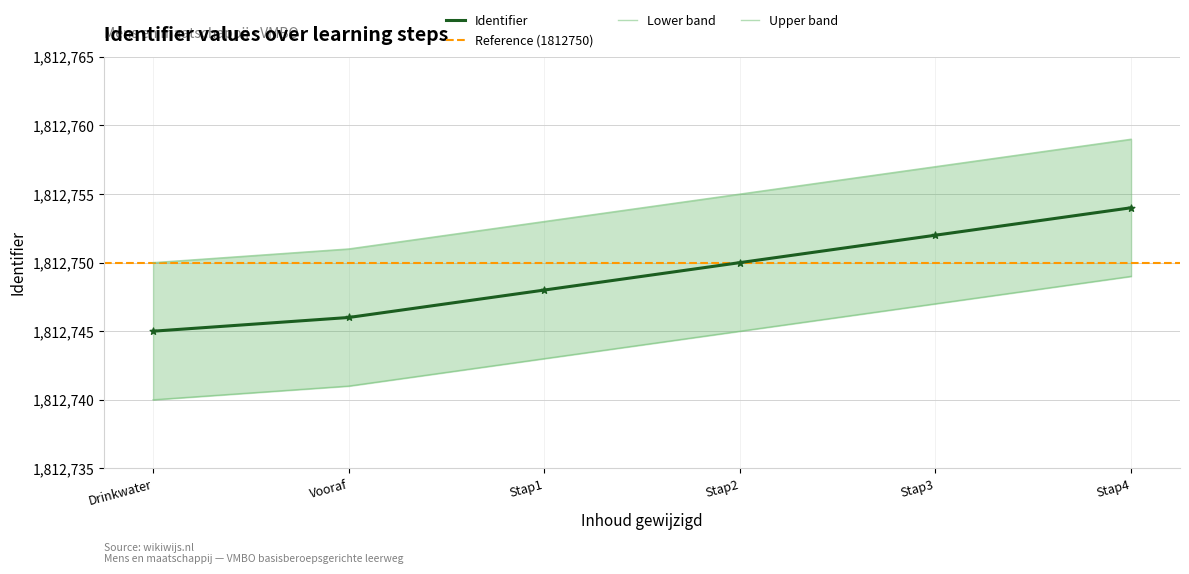

Which series has the widest spread of Y values?

Identifier